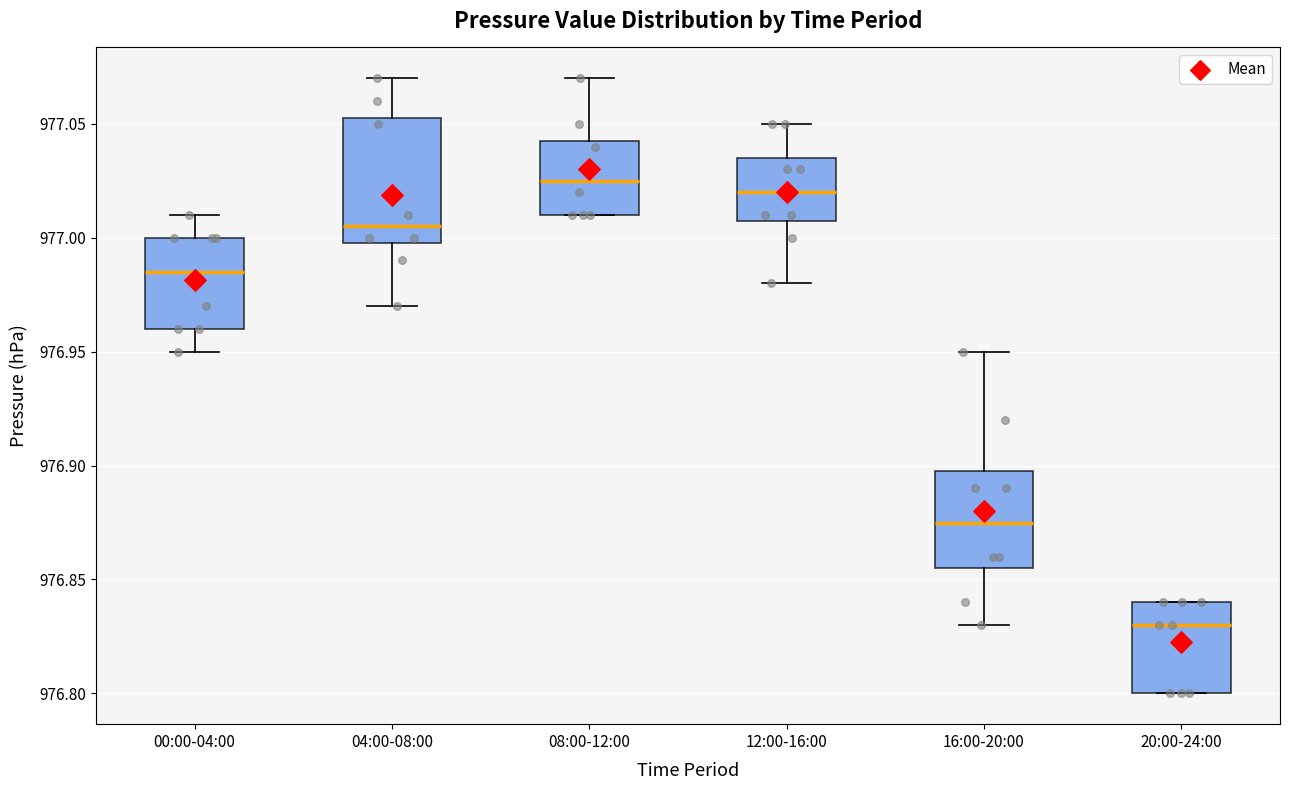

Reading left to right, read every box against the y-axis: the position of its median line, the range the box covers, and the ends of its whiskers. The values are not printed on the chart, so give them approximately, as read against the axis.

00:00-04:00: median 976.985, box 976.960 to 977.000, whiskers 976.950 to 977.010
04:00-08:00: median 977.005, box 977.000 to 977.055, whiskers 976.970 to 977.070
08:00-12:00: median 977.025, box 977.010 to 977.045, whiskers 977.010 to 977.070
12:00-16:00: median 977.020, box 977.010 to 977.035, whiskers 976.980 to 977.050
16:00-20:00: median 976.875, box 976.855 to 976.900, whiskers 976.830 to 976.950
20:00-24:00: median 976.830, box 976.800 to 976.840, whiskers 976.800 to 976.840